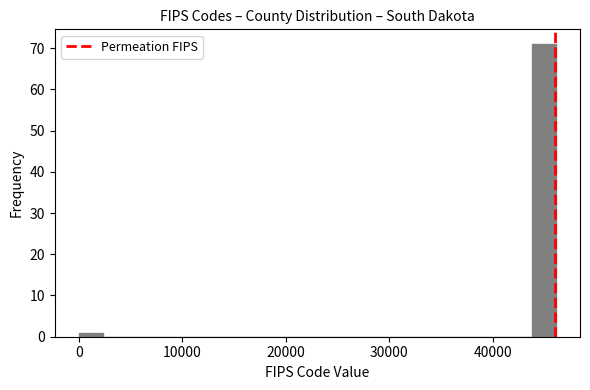

Read against the x-axis, roughly where is the centre of the tallest bar?

45000